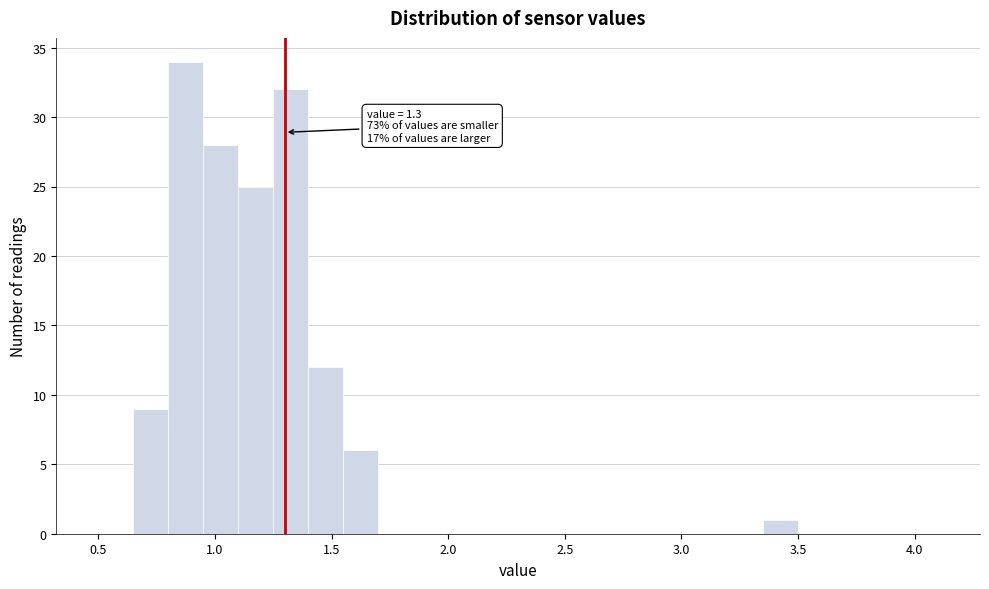

Read against the x-axis, roughly where is the centre of the tallest bar?

0.90